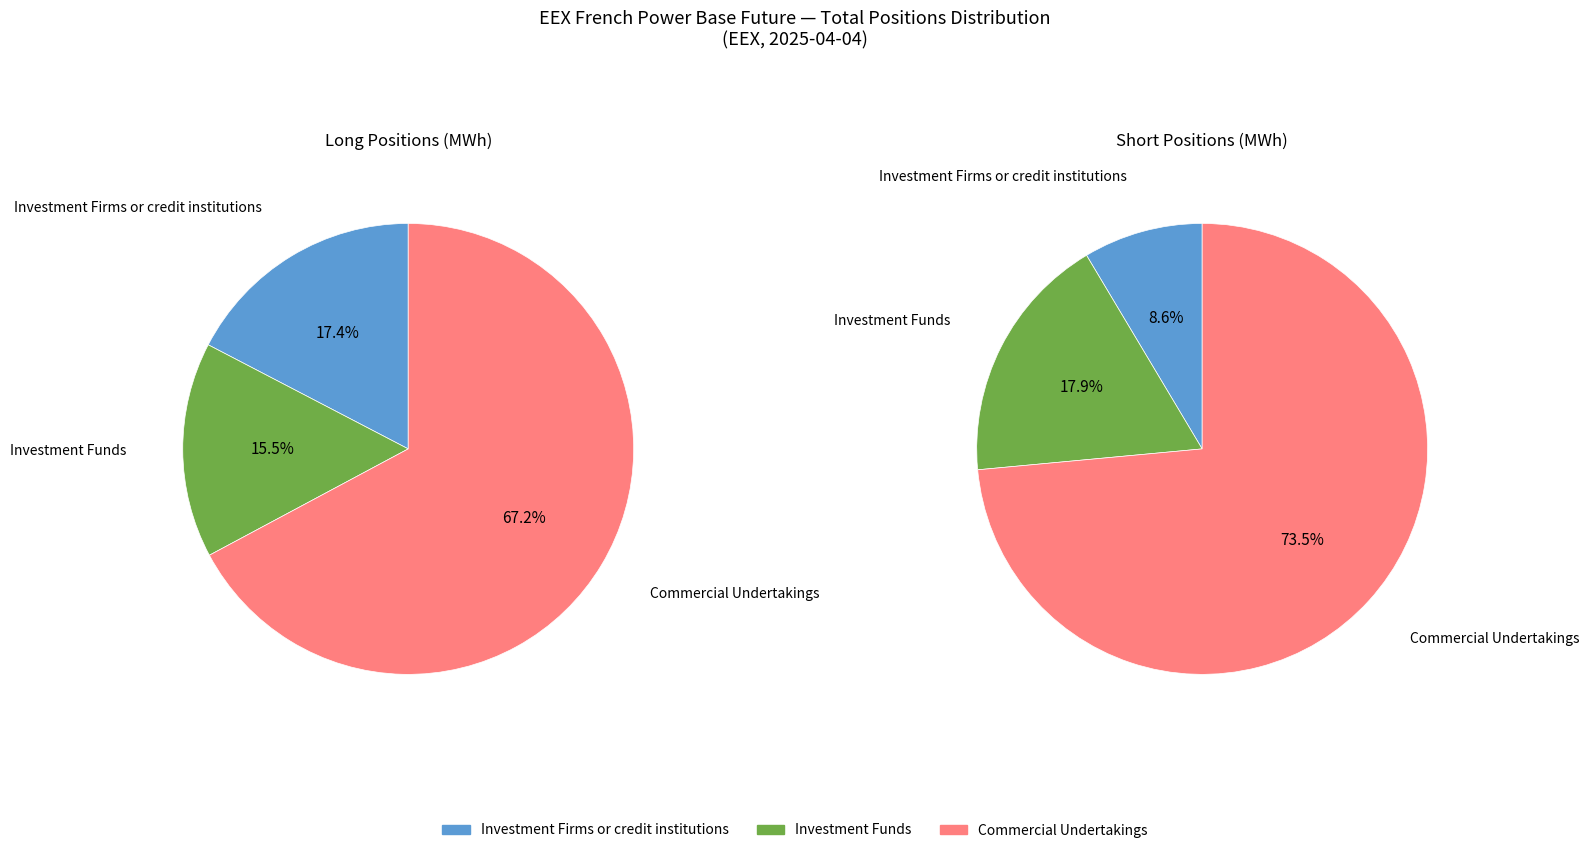

What is the smallest slice in the pie chart?

Investment Firms or credit institutions